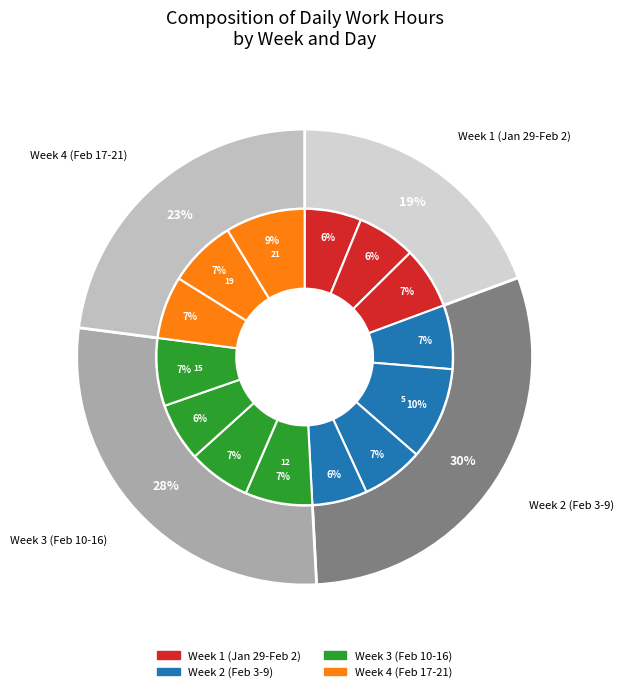

What is the change in value from 29-Wed to 13-Thu?

+0.9